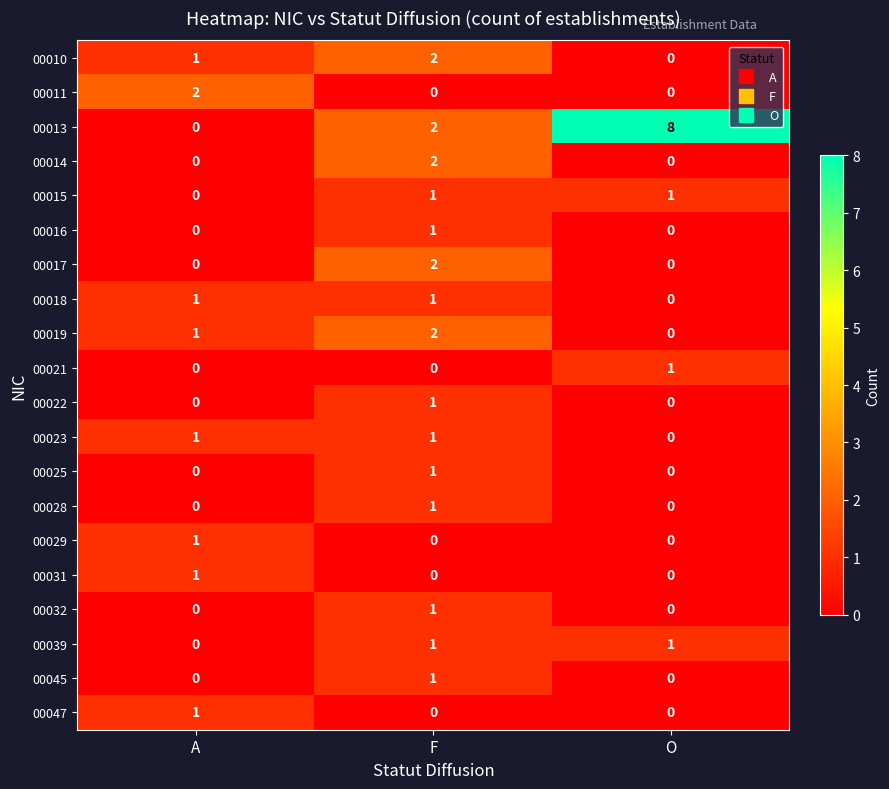

The value of 00028 at F is 1. True or false?

True